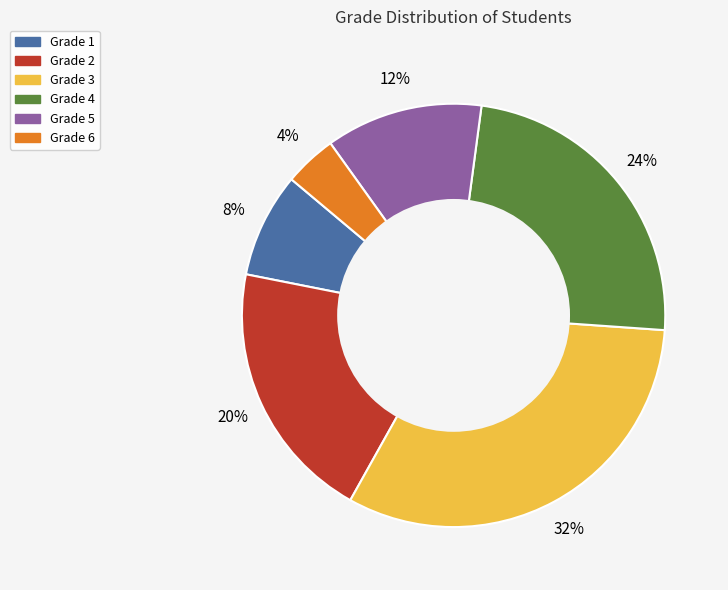

Is it true that Grade 6 is 11% of the pie?

False